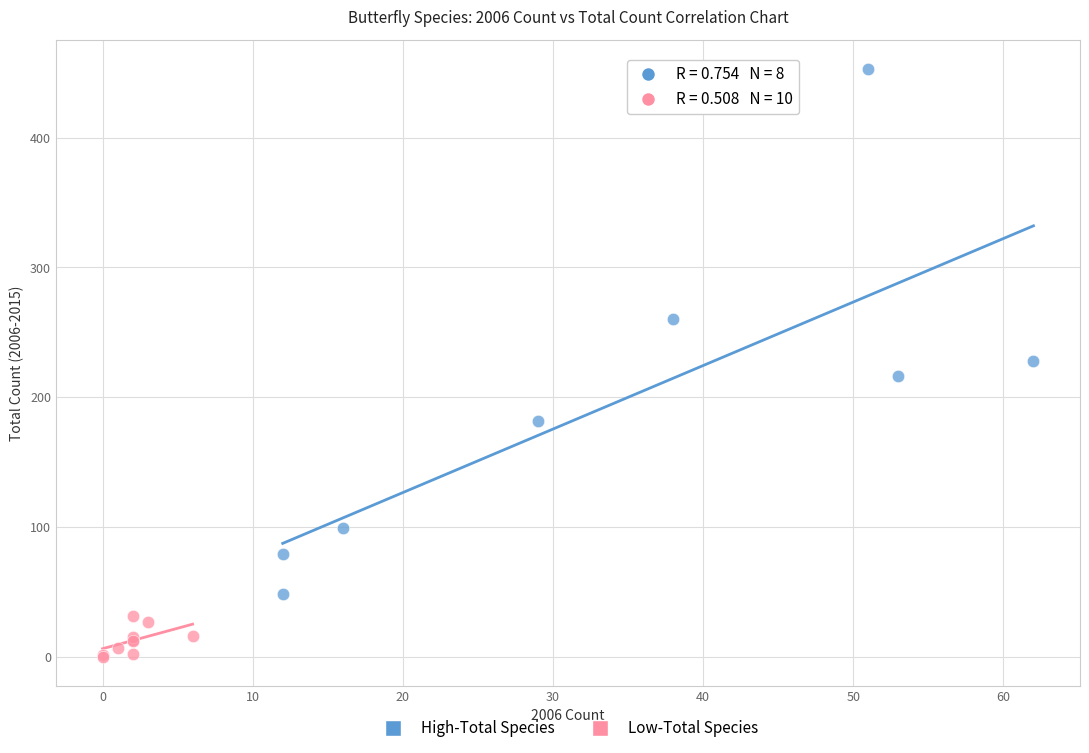

Which series contains the lowest Y value?

Low-Total Species